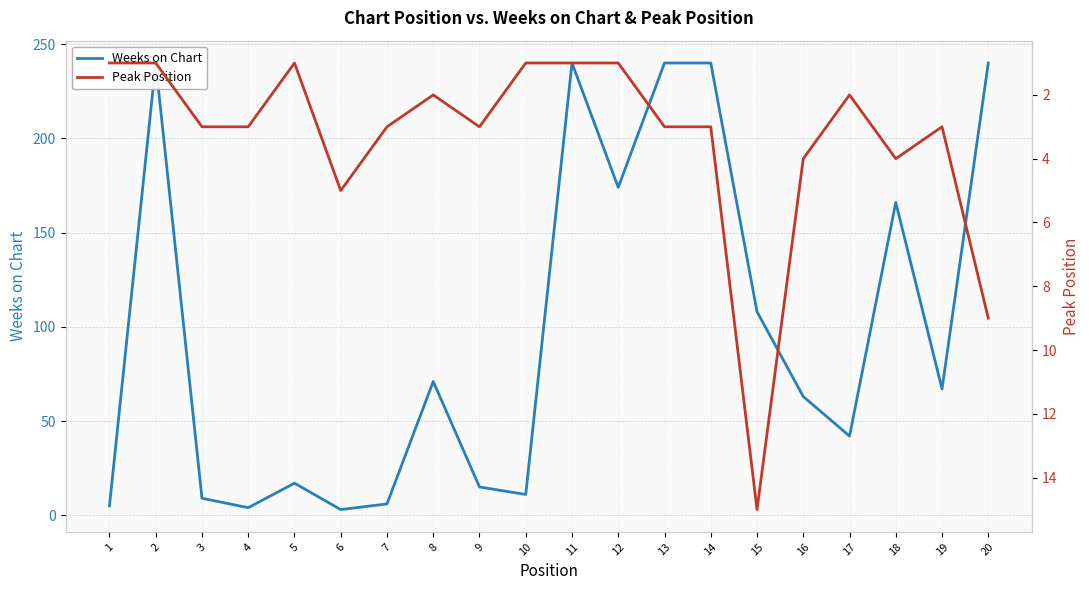

Which category has the highest value in the Weeks on Chart series?

2